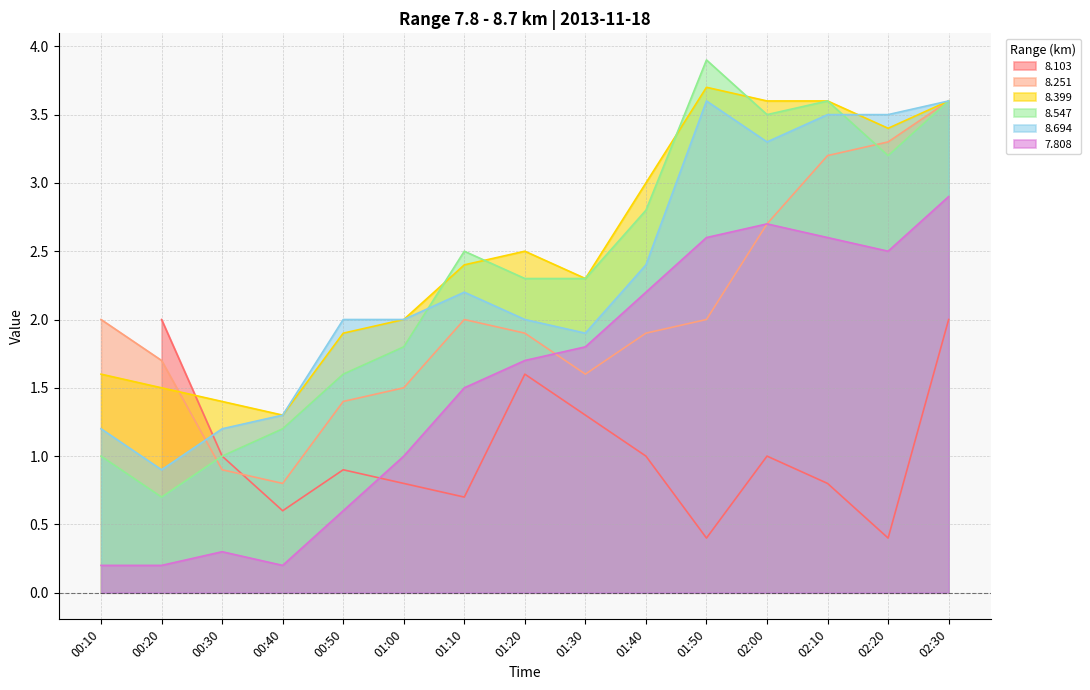

Which series has the largest total across all categories?

  8.399